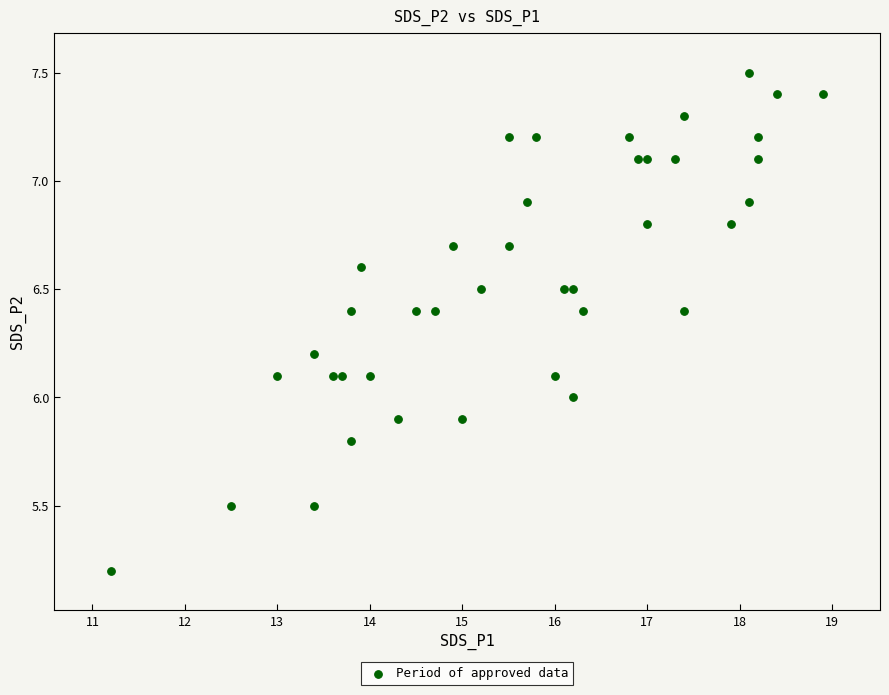

What is the range of Y values (max minus min)?

2.3